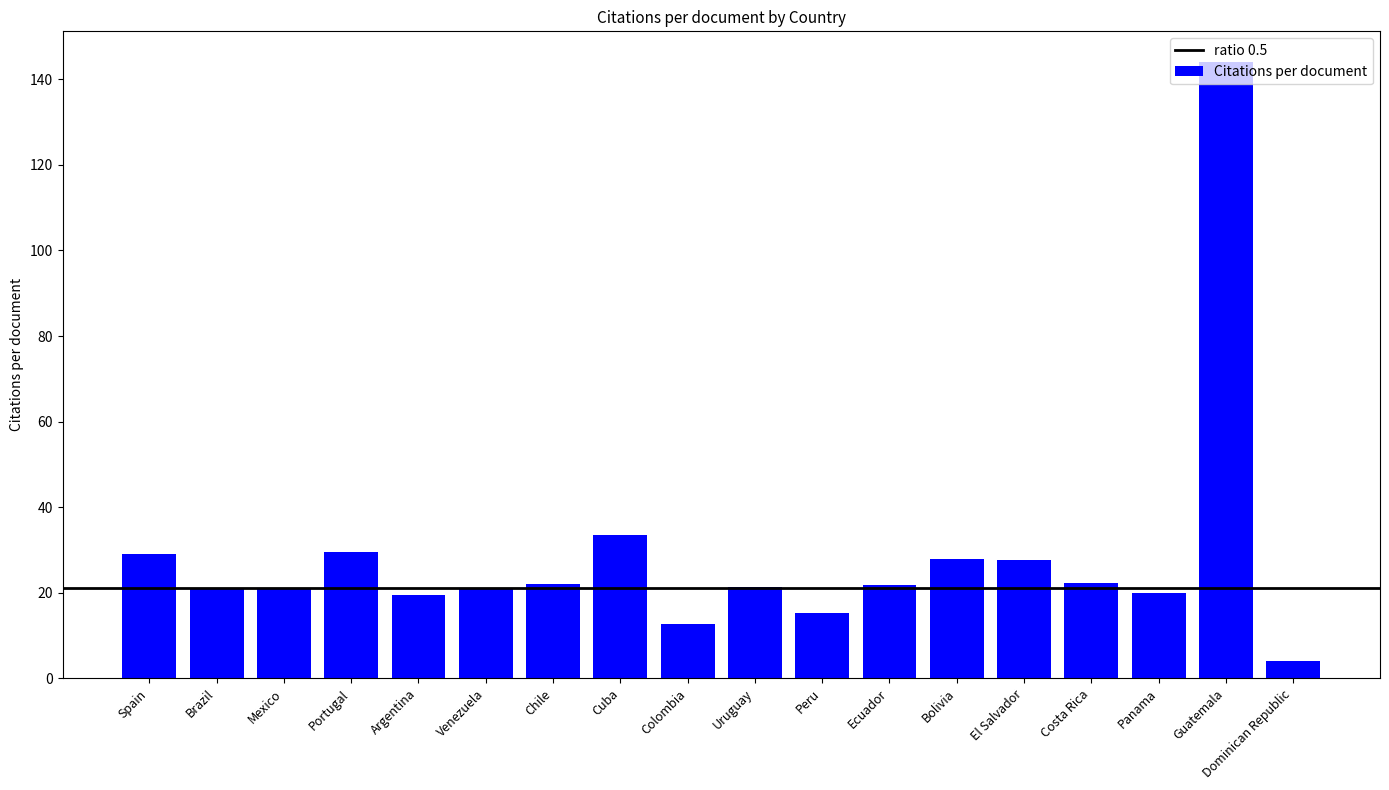

True or false: the data shows 144.0 at Guatemala.

True